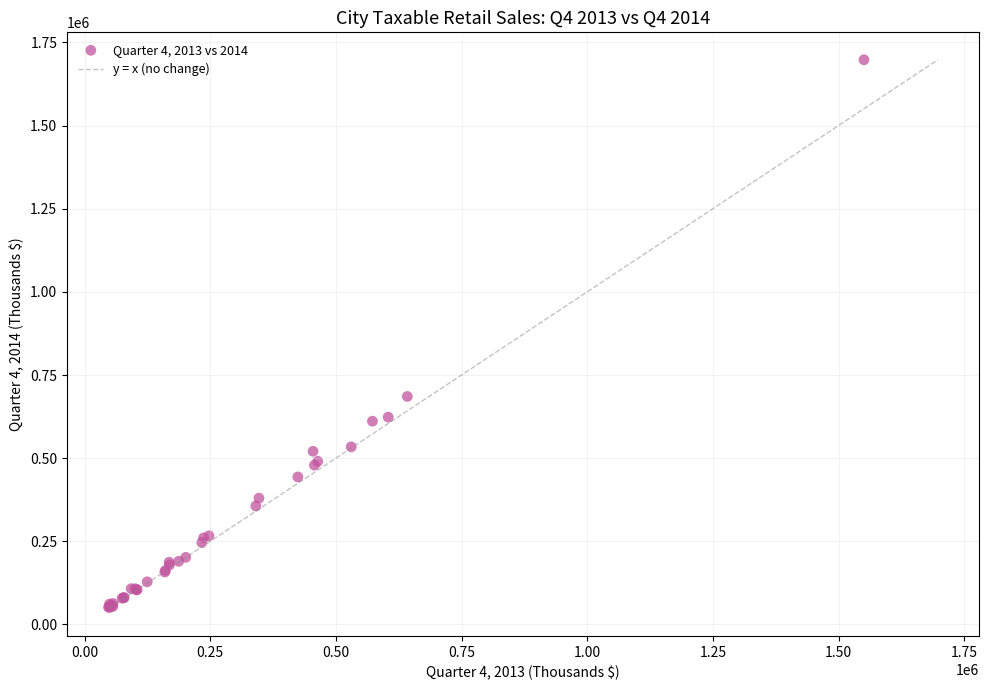

What Y value in the scatter plot is closest to 874567?

685516